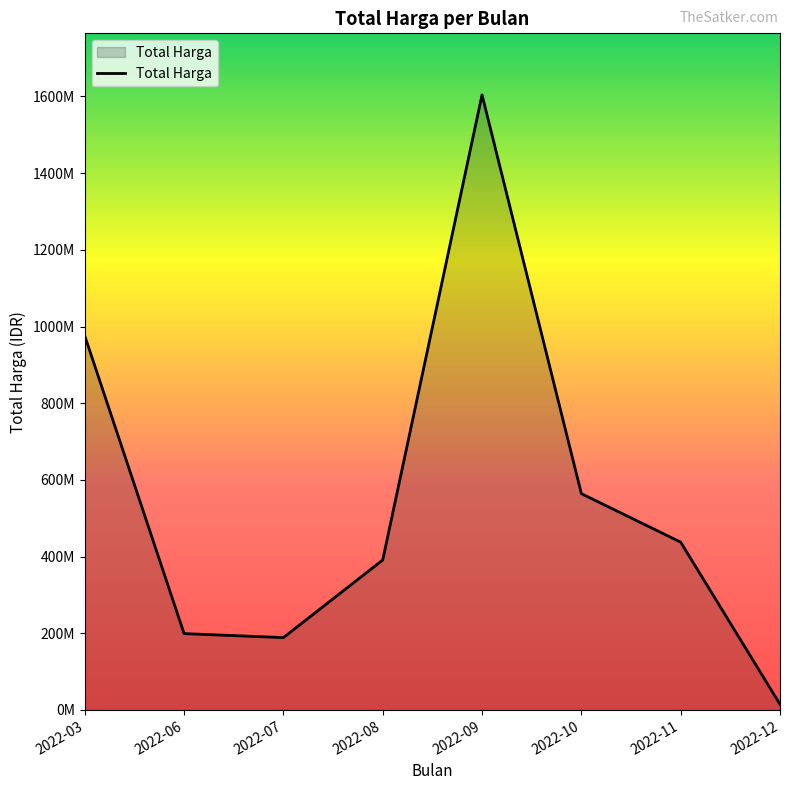

Does the chart display data point markers on the line(s)?

No